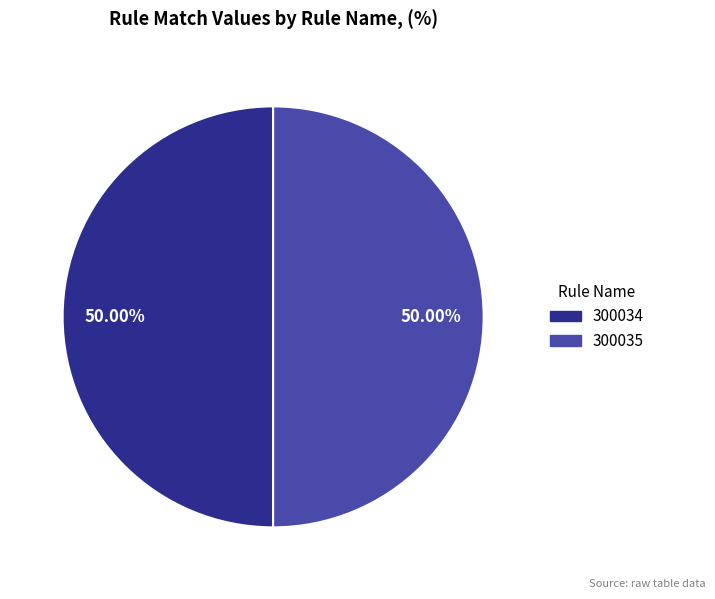

What is the ratio of the value at 300035 to the value at 300034?

1.0